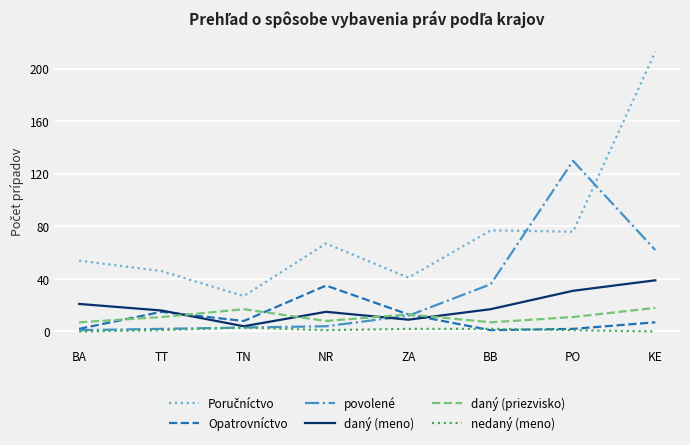

Which series changed the most between BB and PO?

povolené